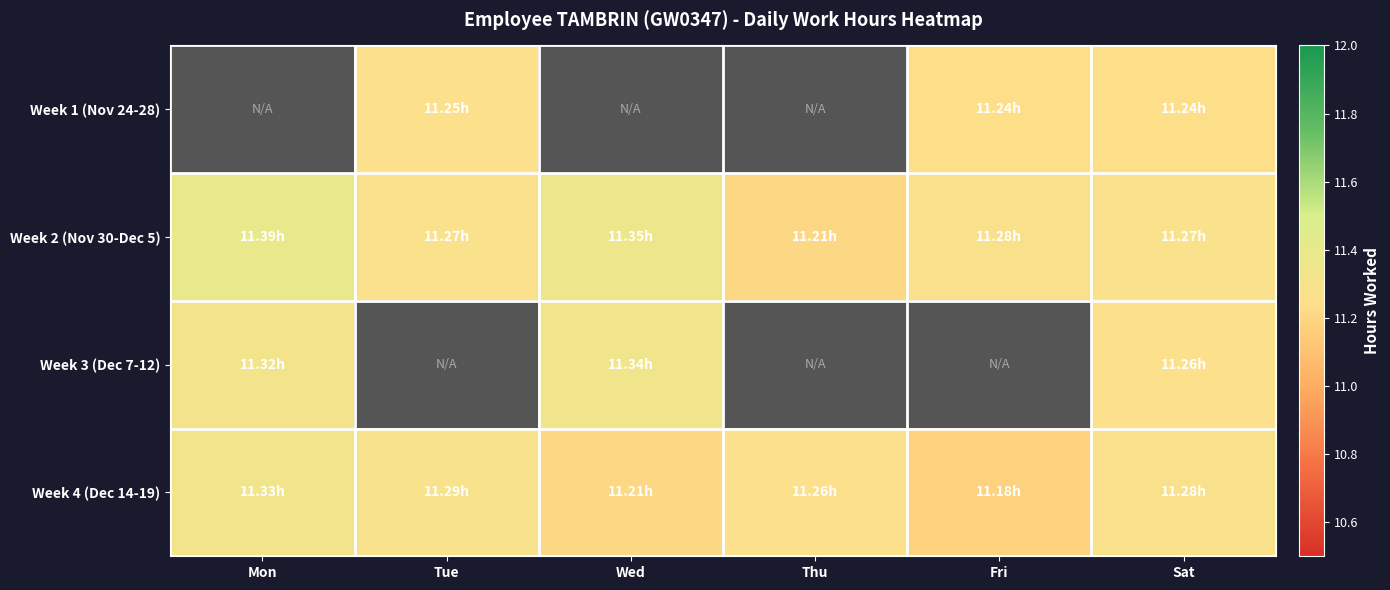

Which series has the largest total across all categories?

Week 2 (Nov 30-Dec 5)